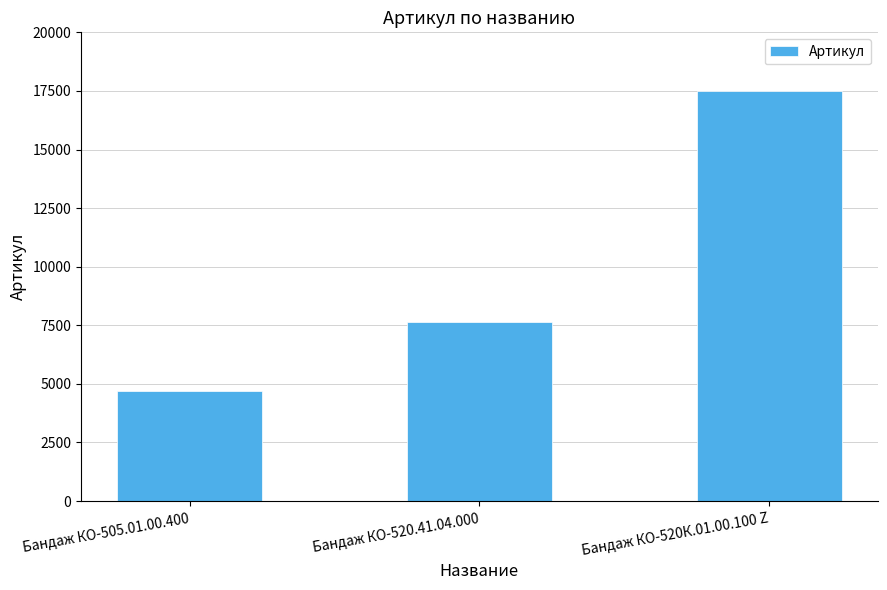

List the labels in order of value, smallest first.

Бандаж КО-505.01.00.400, Бандаж КО-520.41.04.000, Бандаж КО-520К.01.00.100 Z